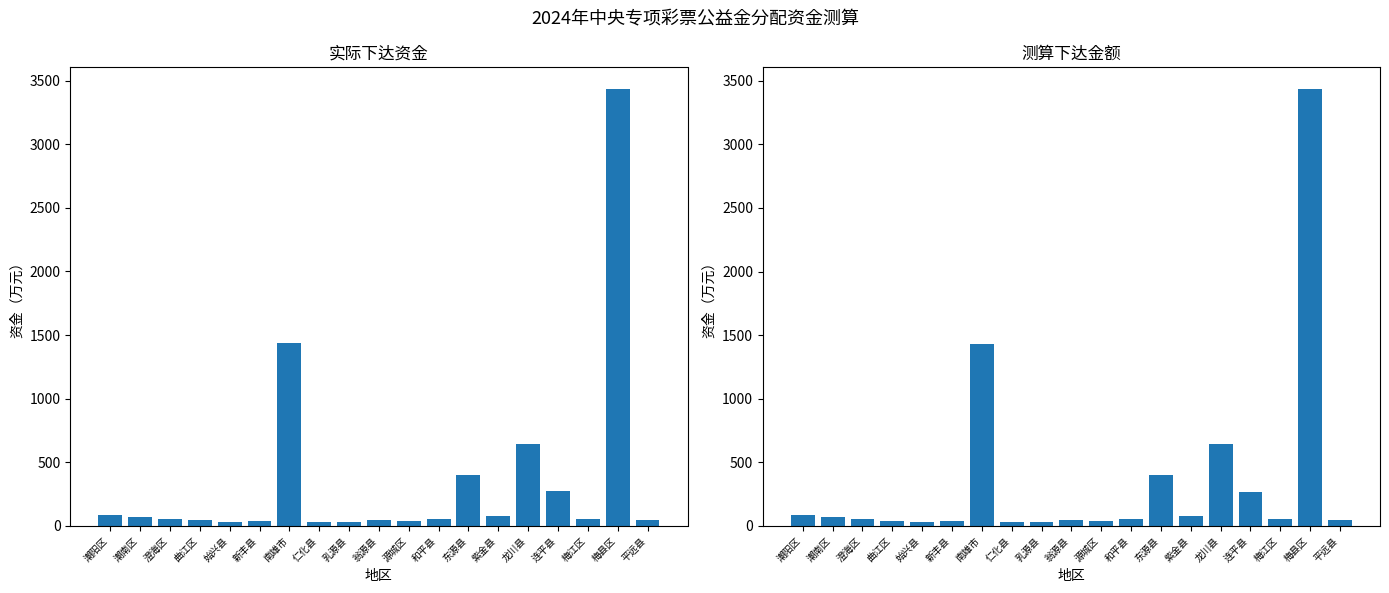

What are all the series names shown in the legend?

实际下达资金, 测算下达金额